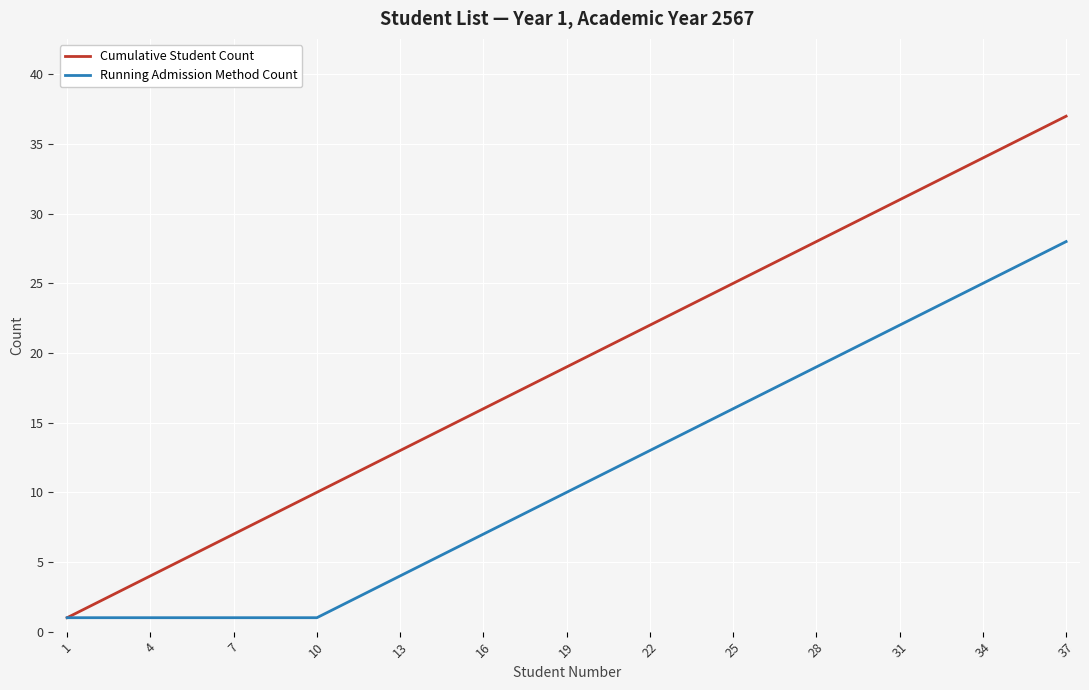

What is the maximum value for Cumulative Student Count?

37